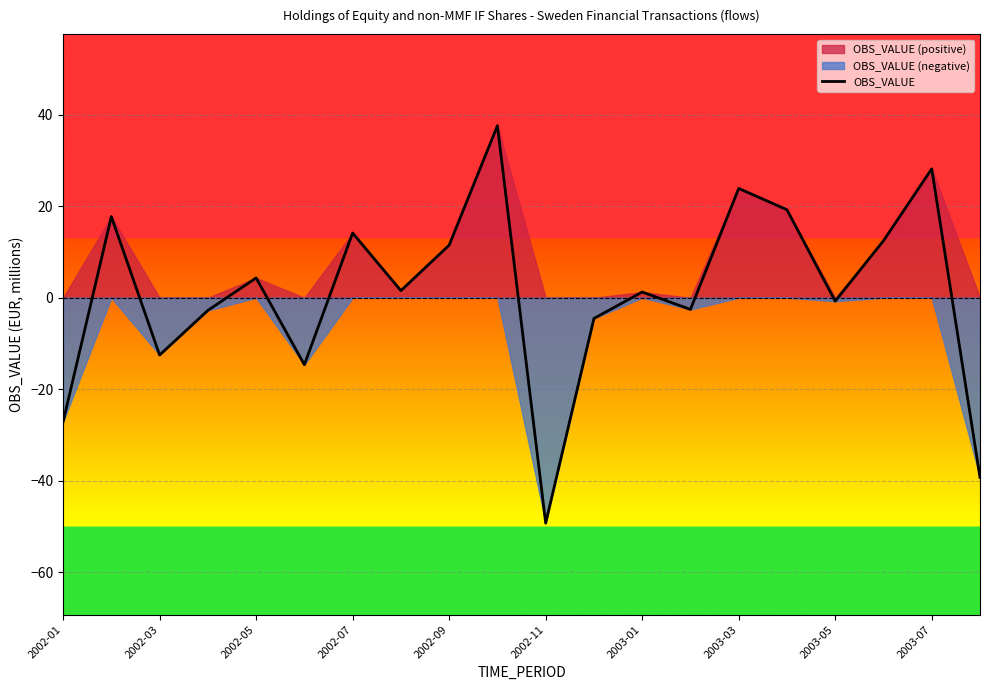

How many values are below zero?

9